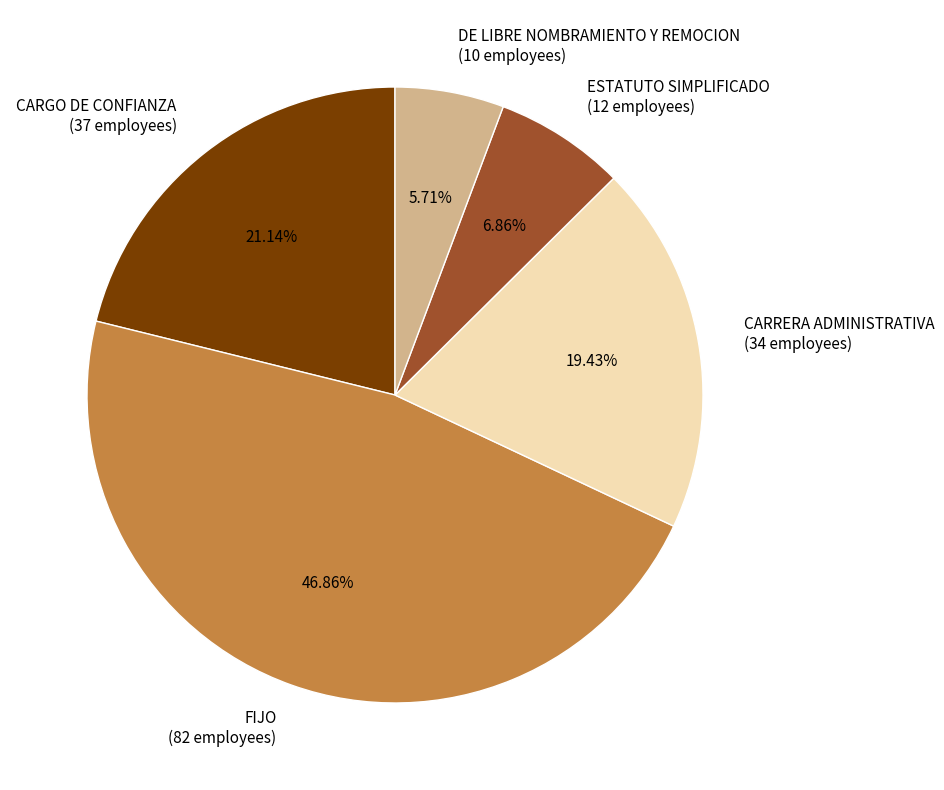

To the nearest percent, what is the combined percentage of FIJO and CARGO DE CONFIANZA?

68%